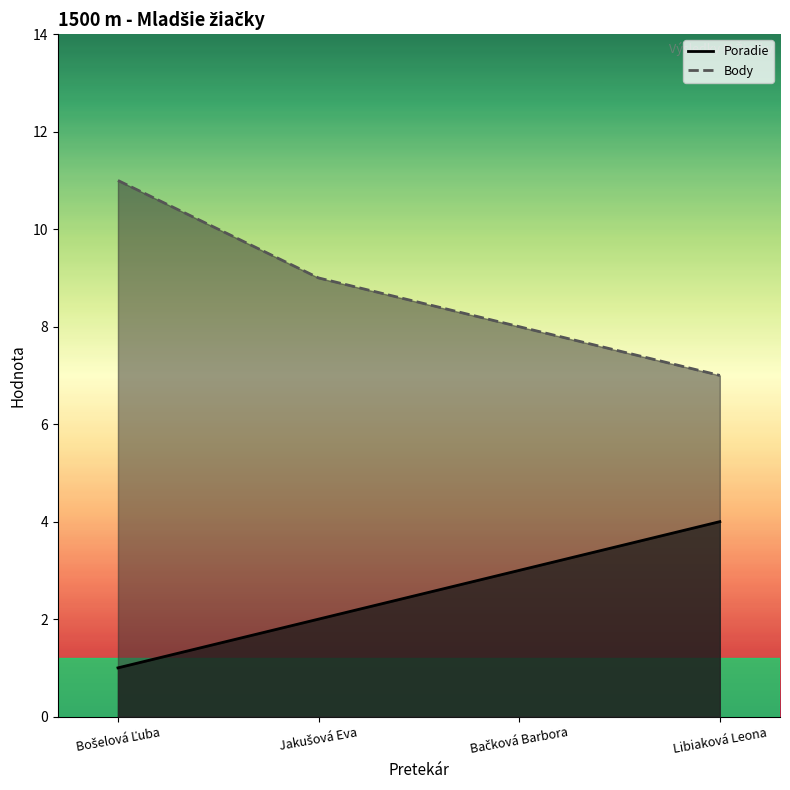

Is it true that Body equals 7 at Libiaková Leona?

True